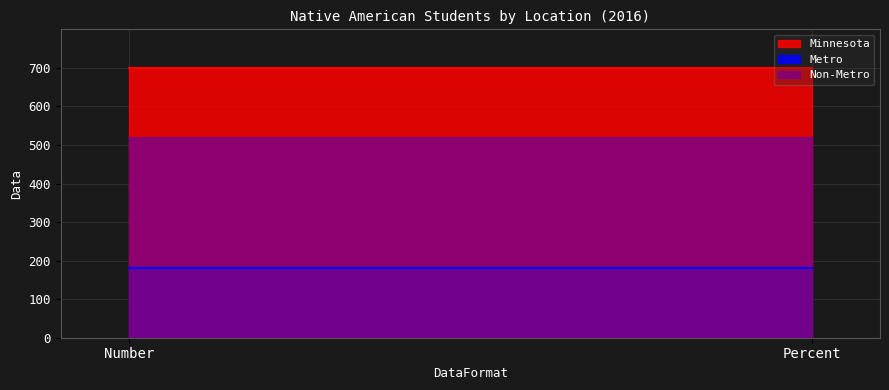

Between Number and Percent, which series saw the biggest shift?

Minnesota